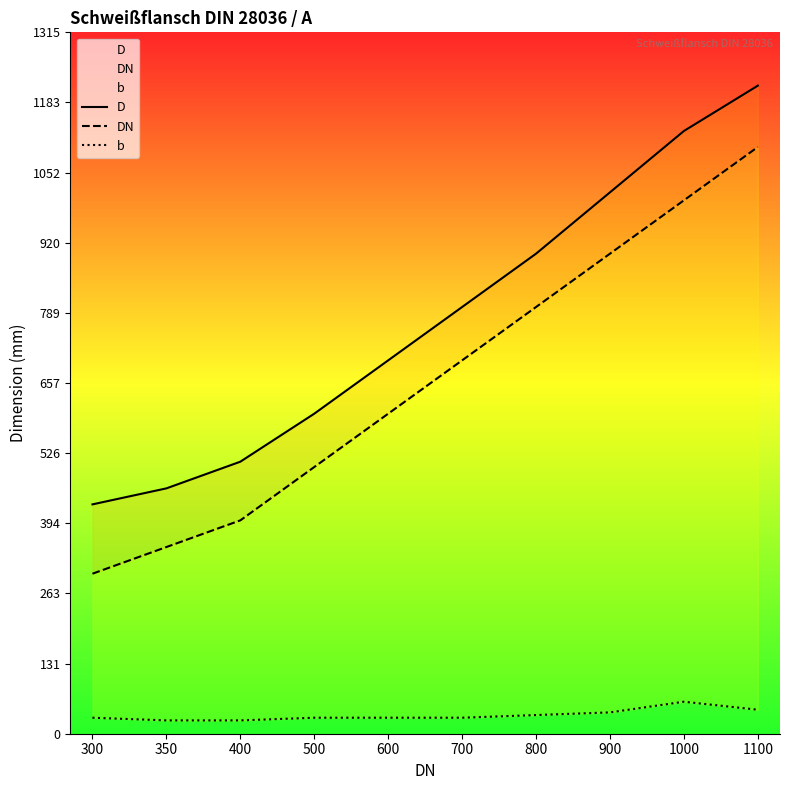

What is the minimum value for D?

430